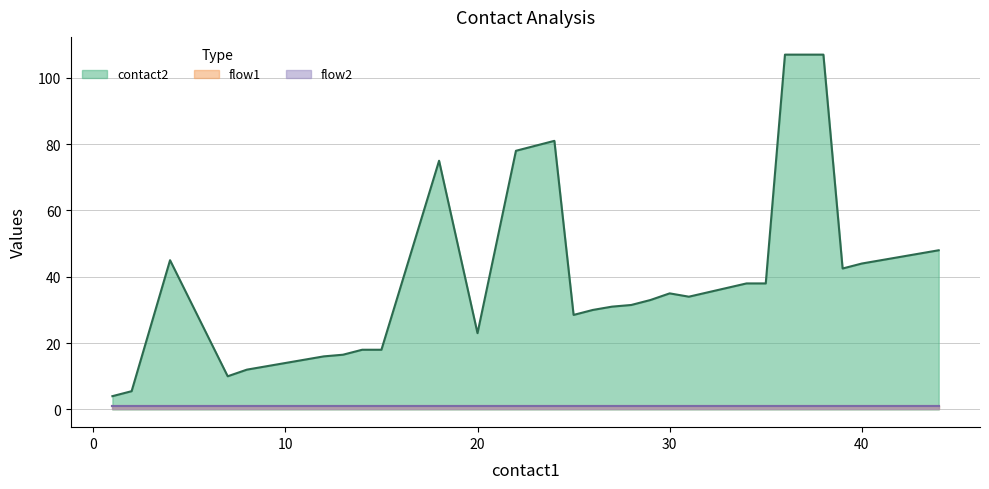

Does the chart display data point markers on the line(s)?

No